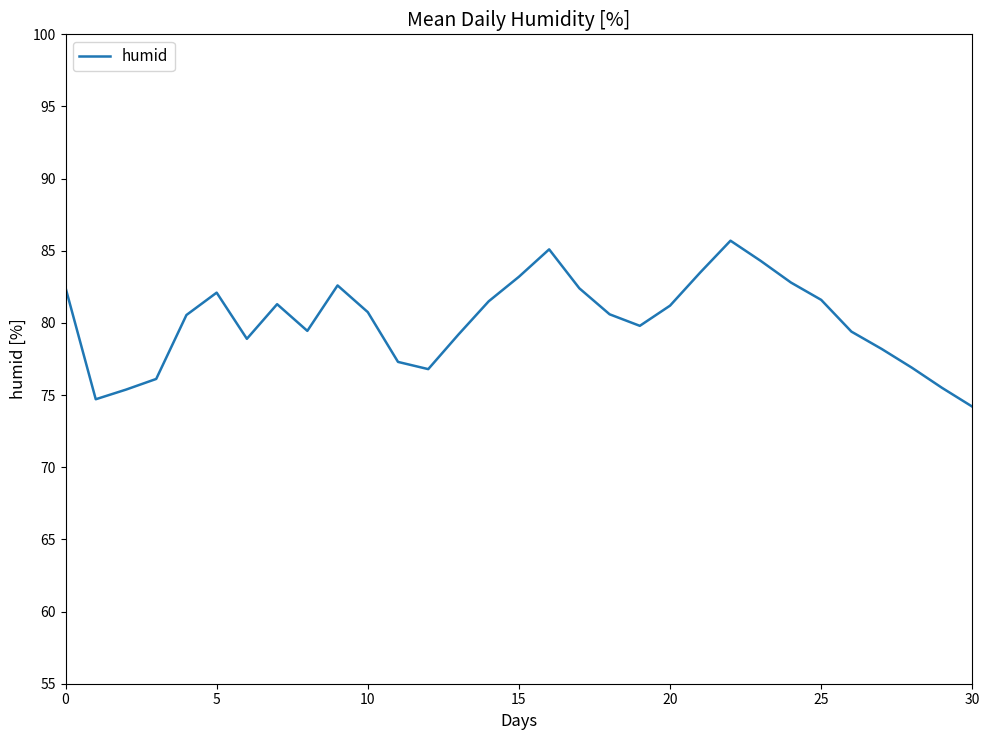

What is the maximum value shown in the chart?

85.7